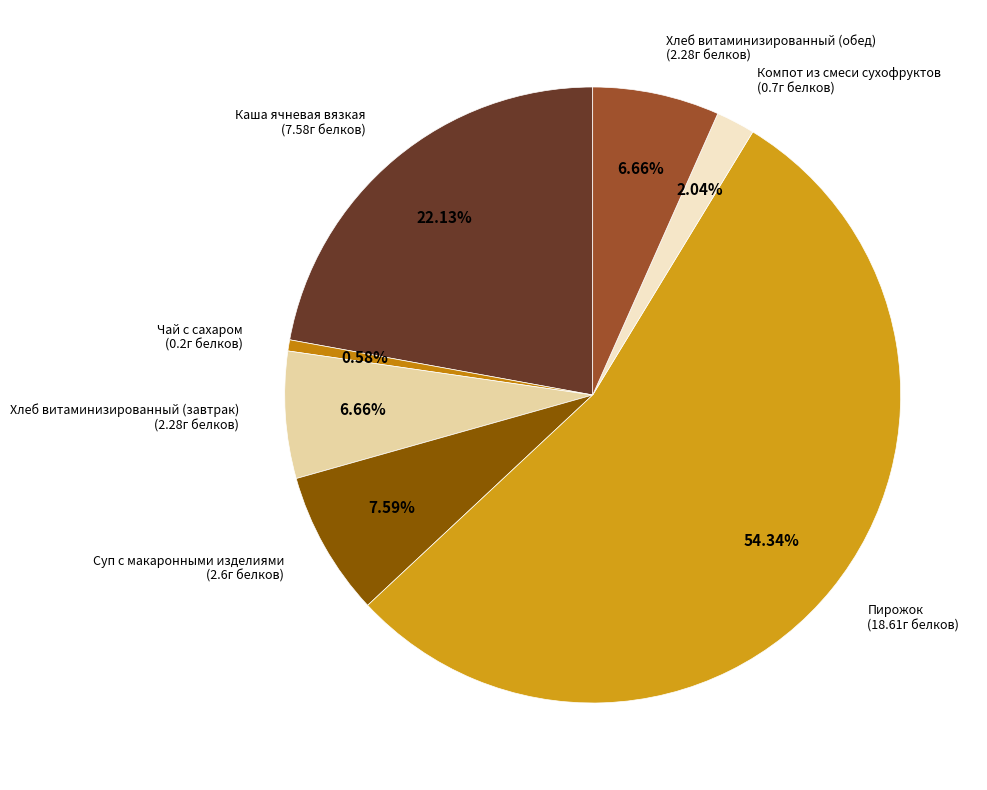

Count the number of slices in the pie.

7